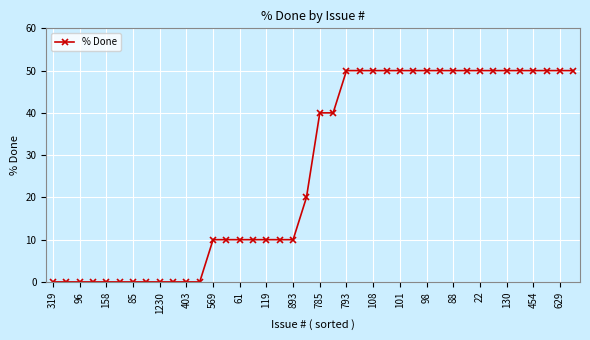

What is the maximum value shown in the chart?

50